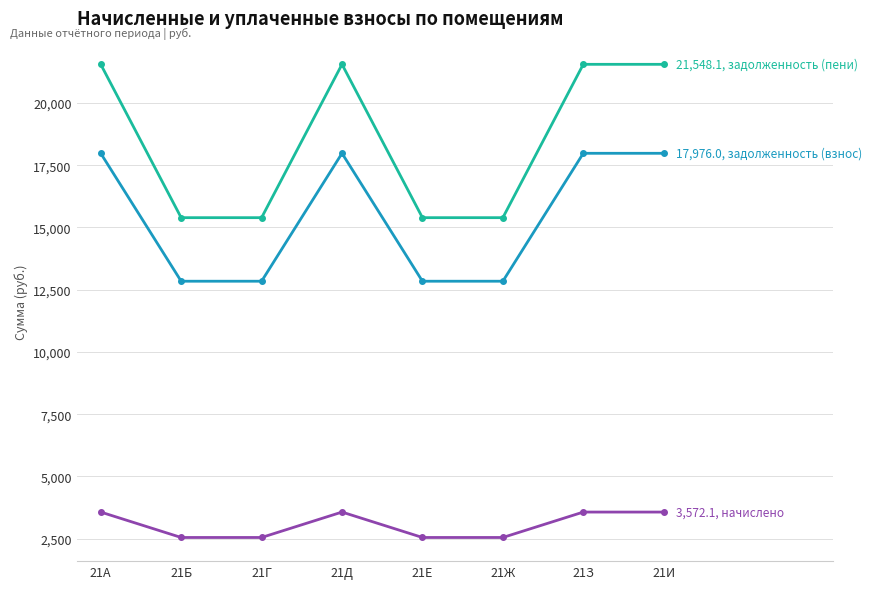

What is the total value across all series at 21Б?

30783.0